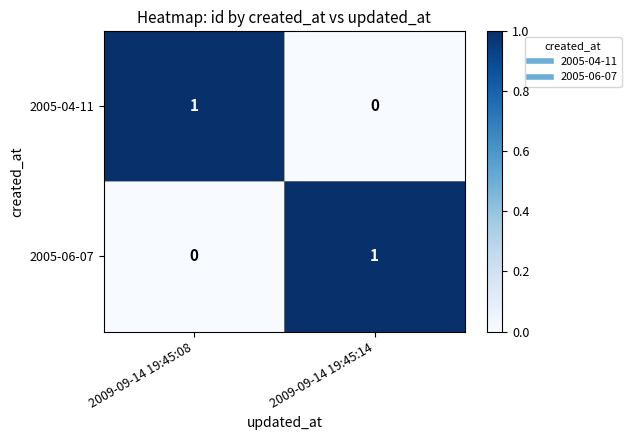

Rank the categories by 2005-04-11 value from lowest to highest.

2009-09-14 19:45:14, 2009-09-14 19:45:08